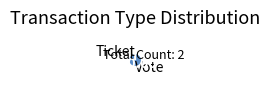

To the nearest percent, what is the difference between the Ticket and Vote slice percentages?

100%